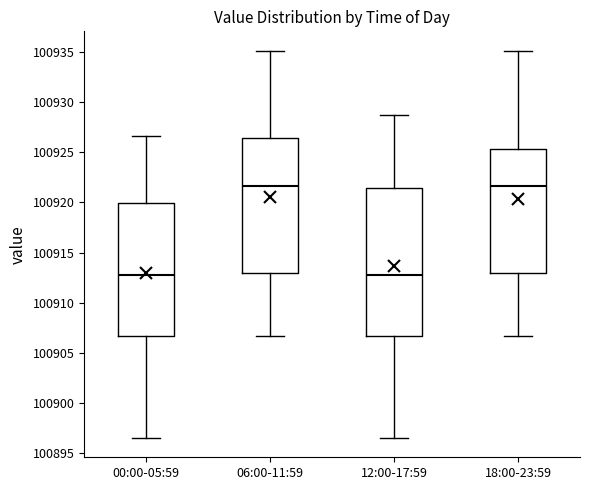

Reading left to right, read every box against the y-axis: the position of its median line, the range the box covers, and the ends of its whiskers. The values are not printed on the chart, so give them approximately, as read against the axis.

00:00-05:59: median 100912.5, box 100906.5 to 100920.0, whiskers 100896.5 to 100926.5
06:00-11:59: median 100921.5, box 100913.0 to 100926.5, whiskers 100906.5 to 100935.0
12:00-17:59: median 100913.0, box 100906.5 to 100921.5, whiskers 100896.5 to 100928.5
18:00-23:59: median 100921.5, box 100913.0 to 100925.5, whiskers 100906.5 to 100935.0